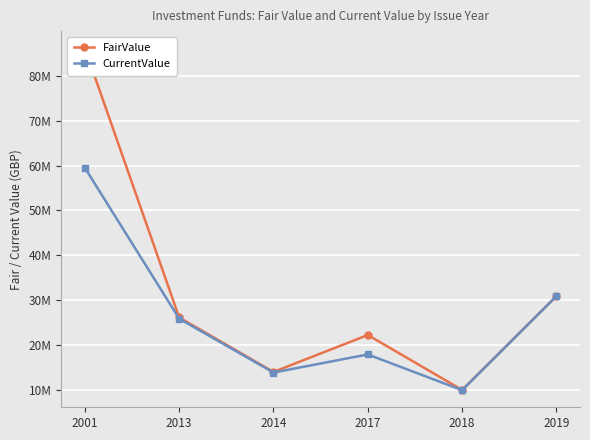

True or false: CurrentValue has more than 2 interior local peaks.

False